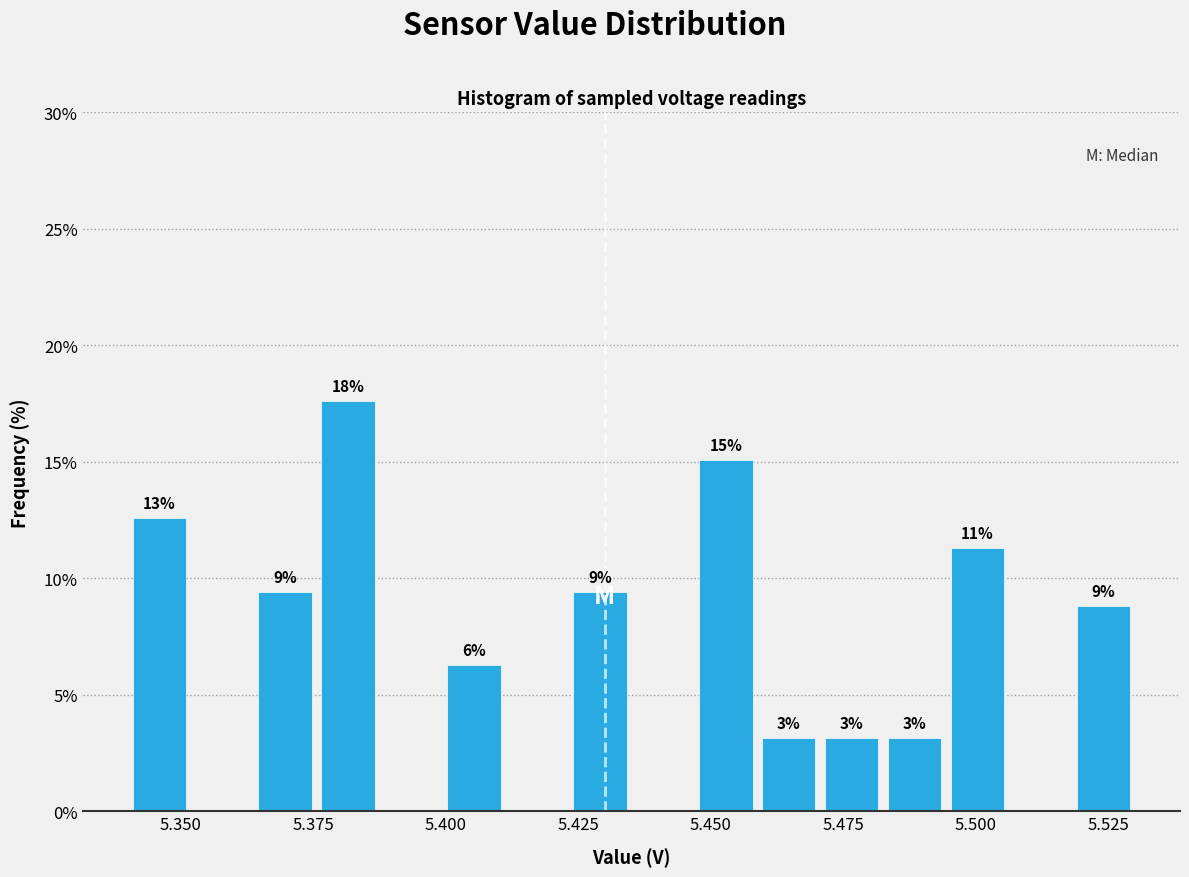

Read against the x-axis, roughly where is the centre of the tallest bar?

5.380